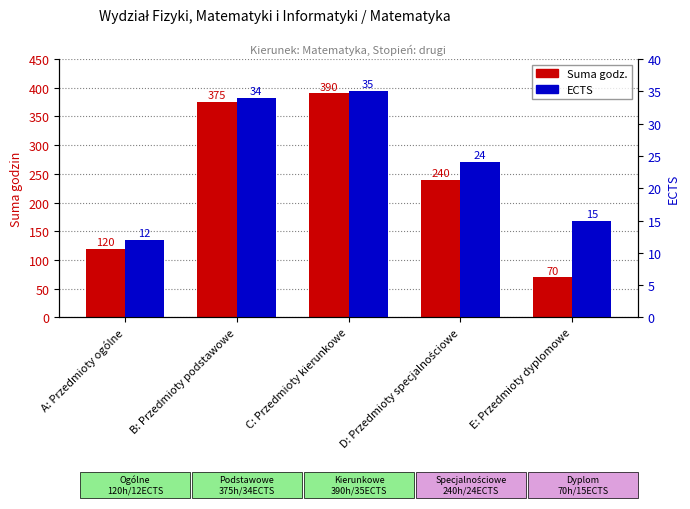

Rank the categories by ECTS value from lowest to highest.

A: Przedmioty ogólne, E: Przedmioty dyplomowe, D: Przedmioty specjalnościowe, B: Przedmioty podstawowe, C: Przedmioty kierunkowe